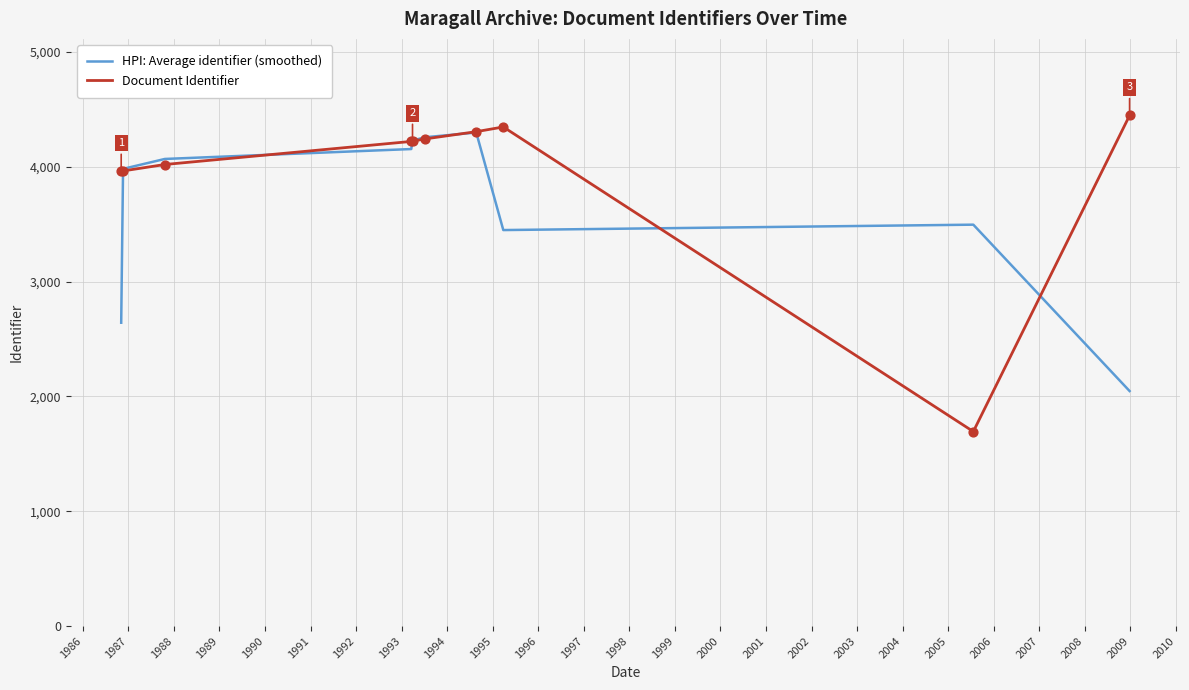

Which series has the largest total across all categories?

Document Identifier